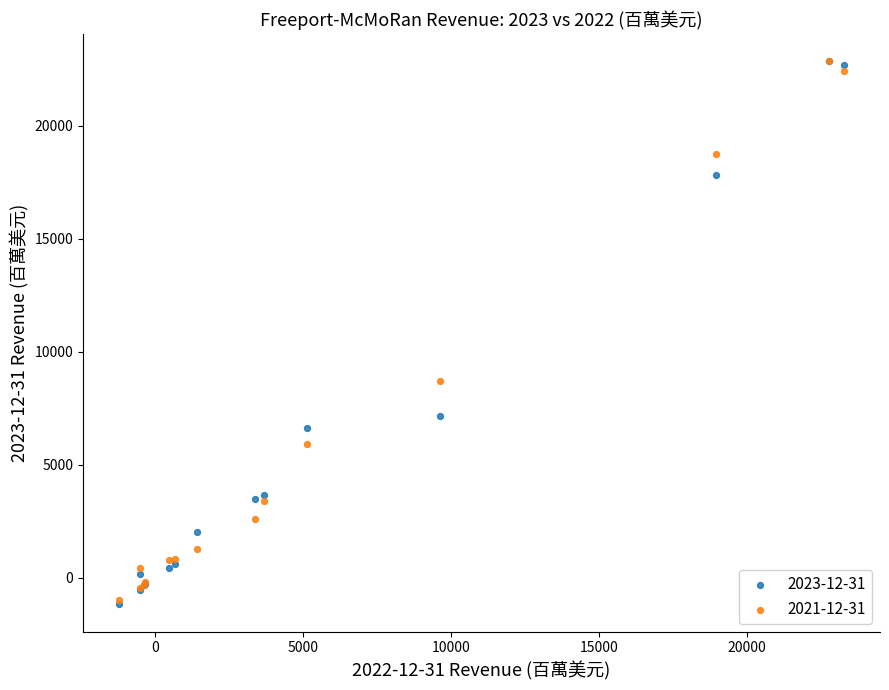

Across all series, what Y value is closest to 10832?

8705